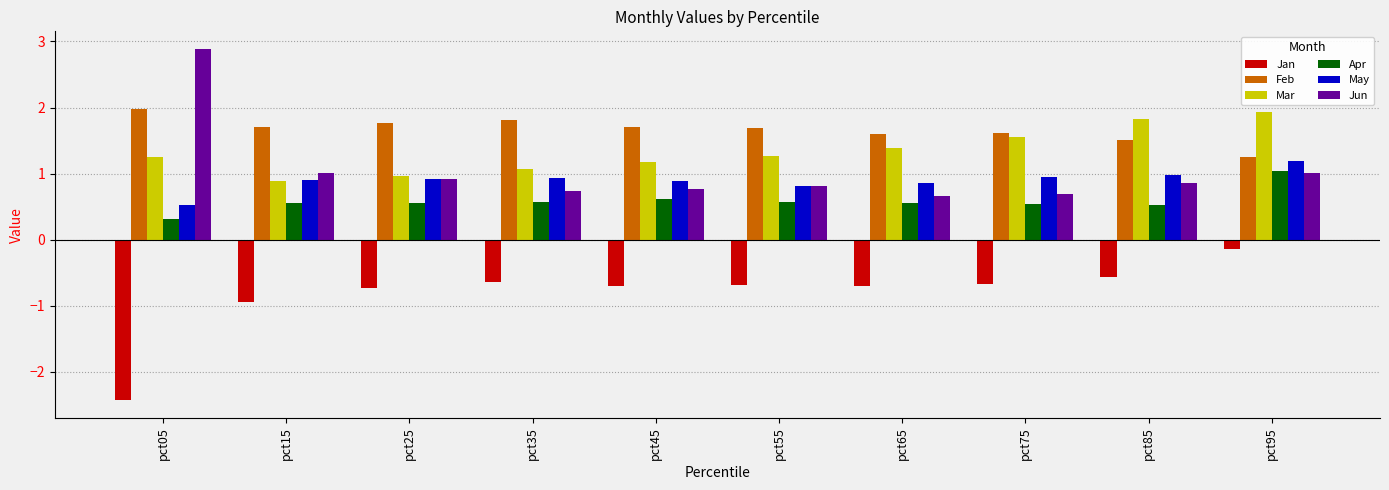

What is the minimum value for May?

0.5